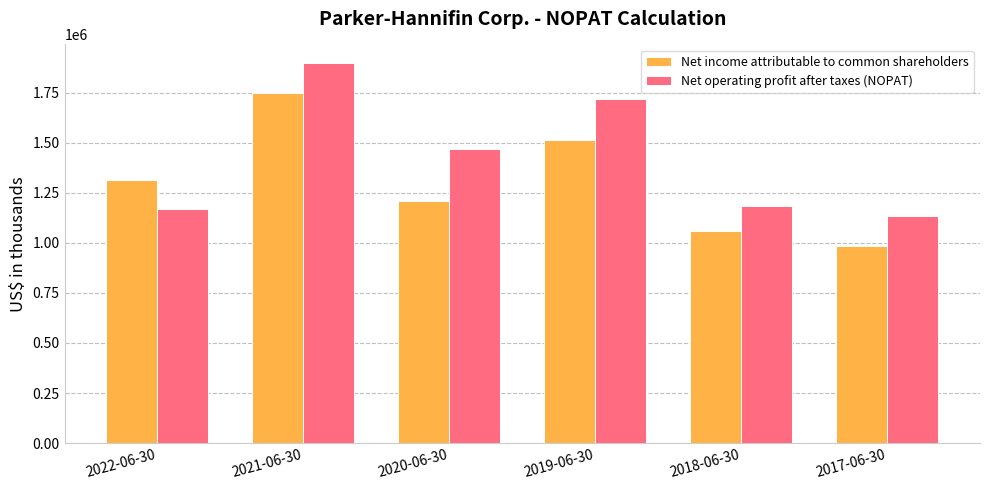

Rank the series by their average value, from highest to lowest.

Net operating profit after taxes (NOPAT), Net income attributable to common shareholders